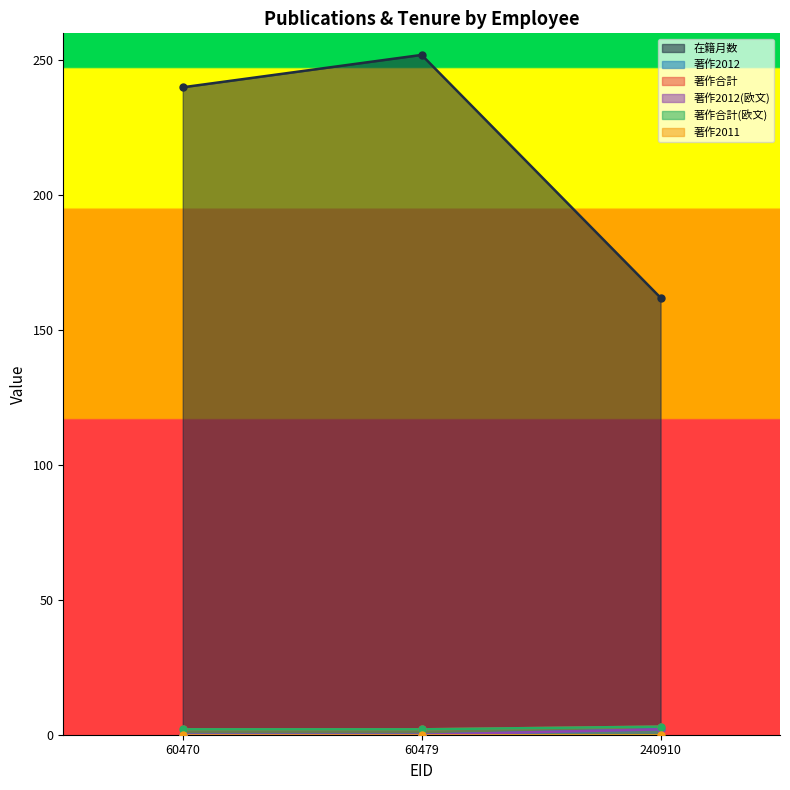

How many values in 著作2012 are above zero?

1